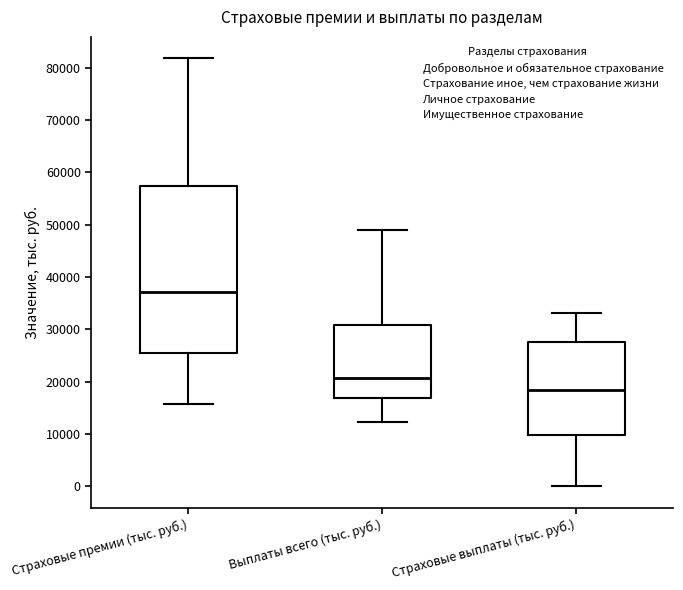

Which box's median line is the highest?

Страховые премии (тыс. руб.)